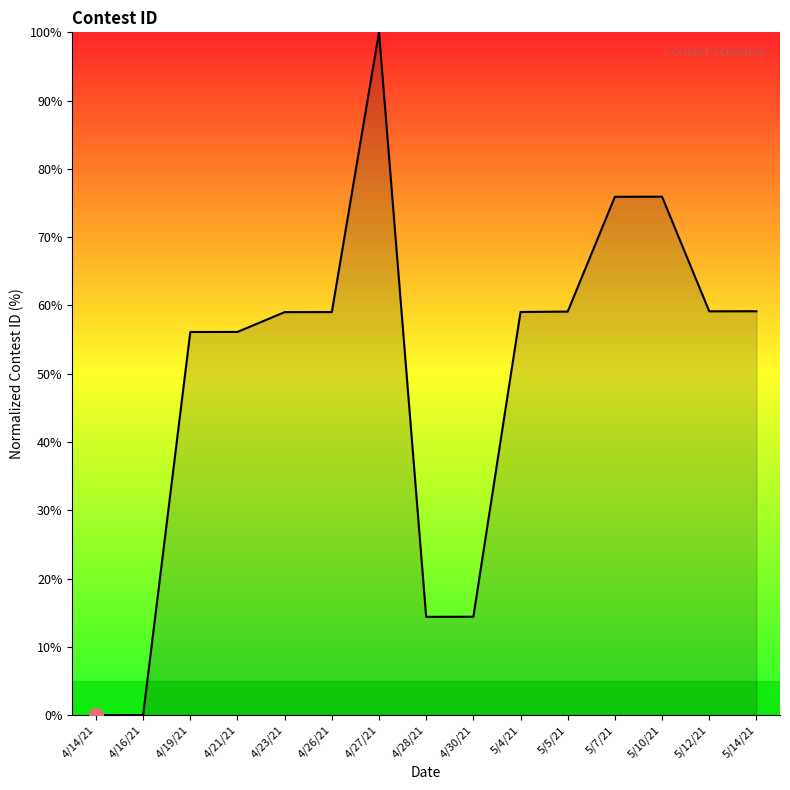

What position from the right is 5/4/21?

6